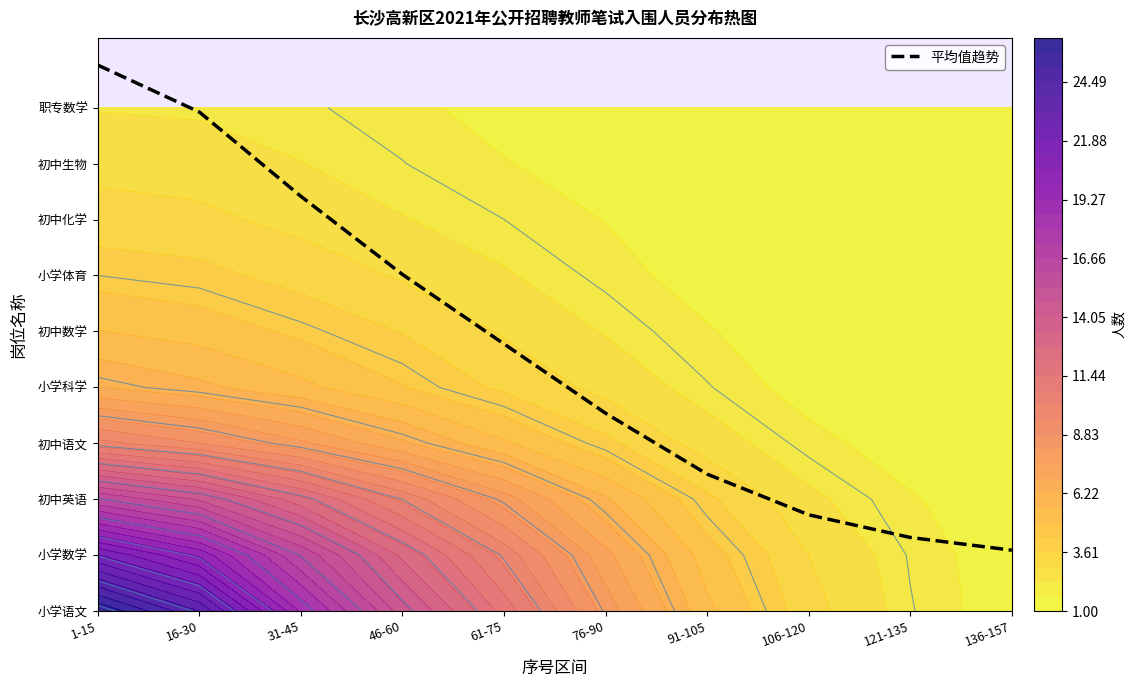

At which category does the chart reach its minimum across all series?

136-157